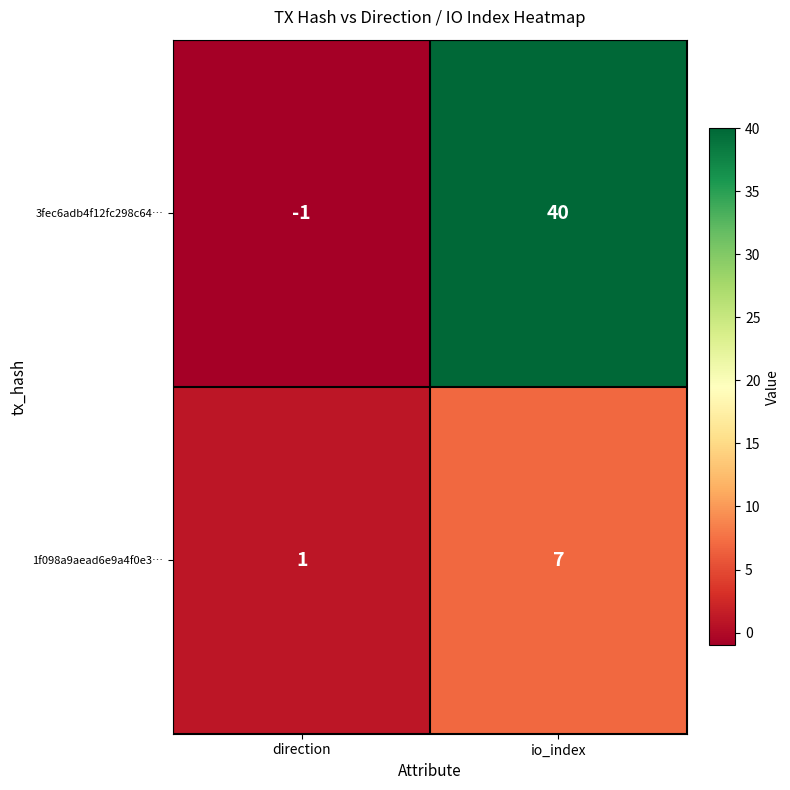

What is the spread (max minus min) of values at io_index?

33